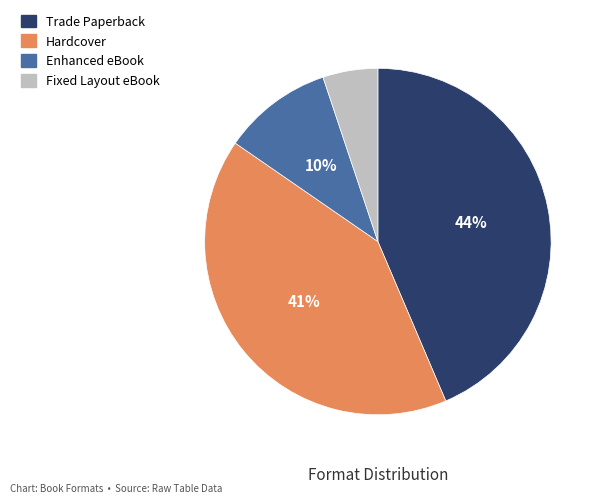

Does any single category account for the majority?

No